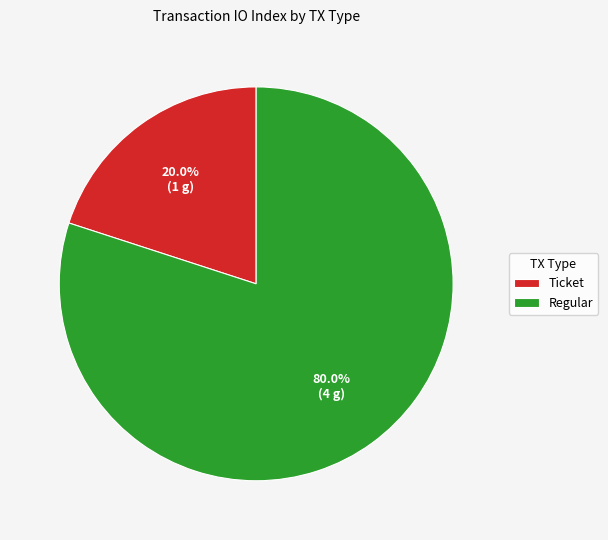

Between Regular and Ticket, which is larger?

Regular